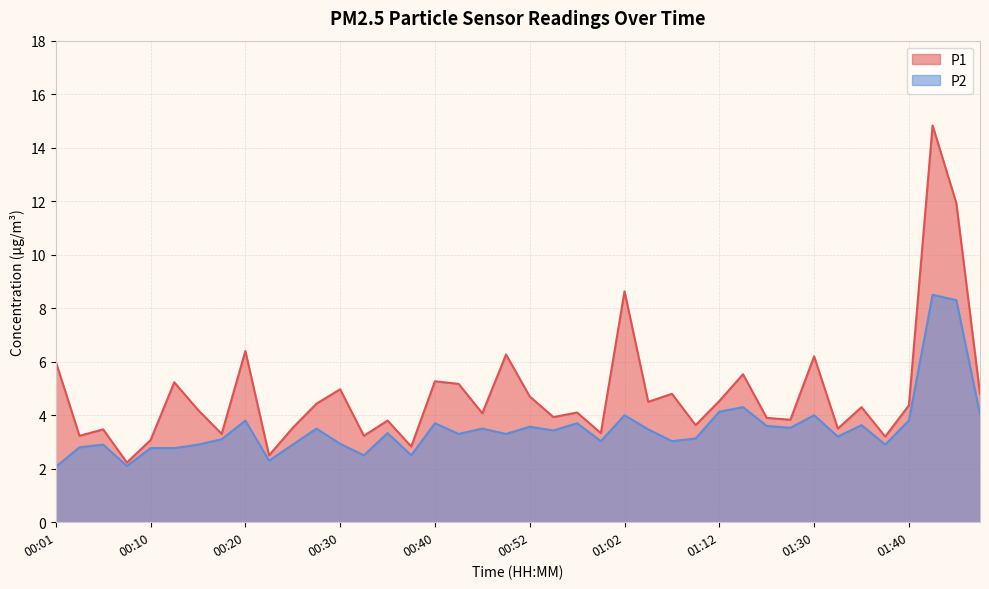

What is the label of the 28th point from the left?

01:09